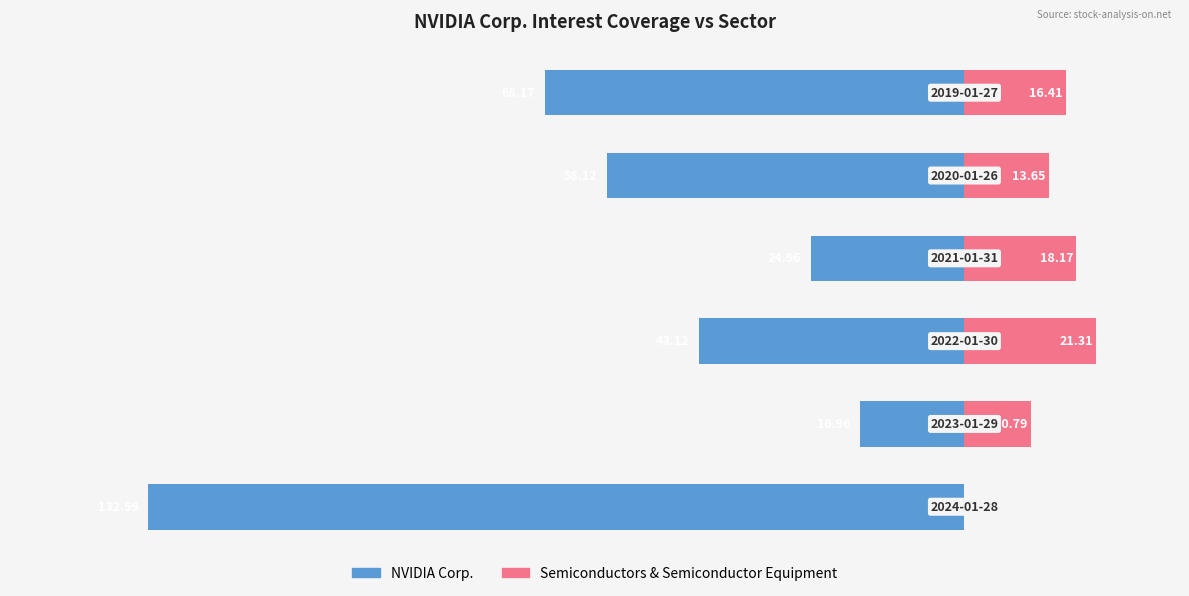

How many groups of bars are there?

6